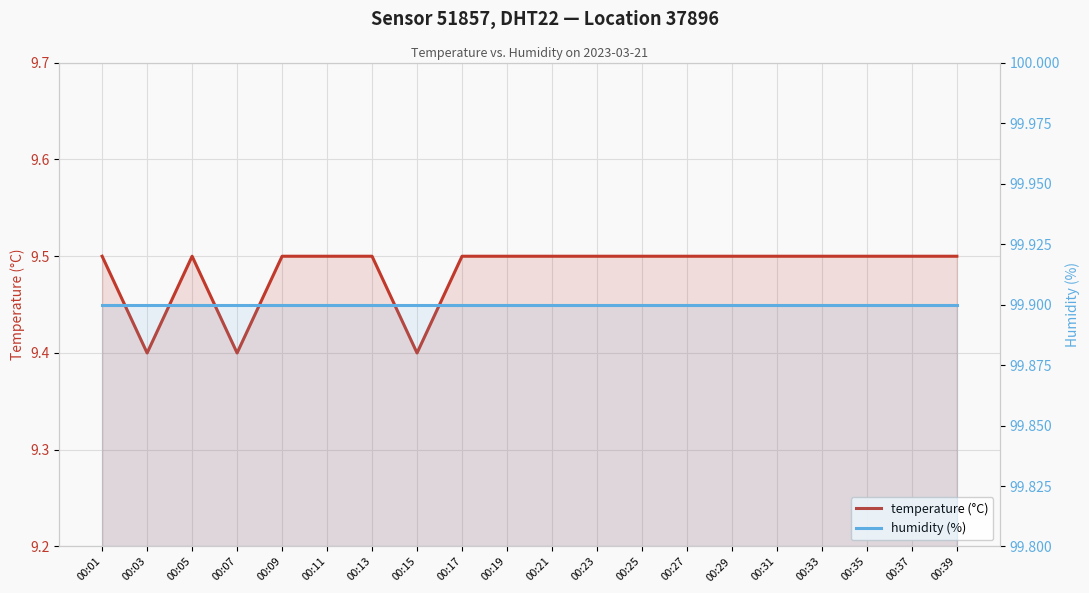

What is the value of the temperature (°C) point at the 2nd from the left?

9.4